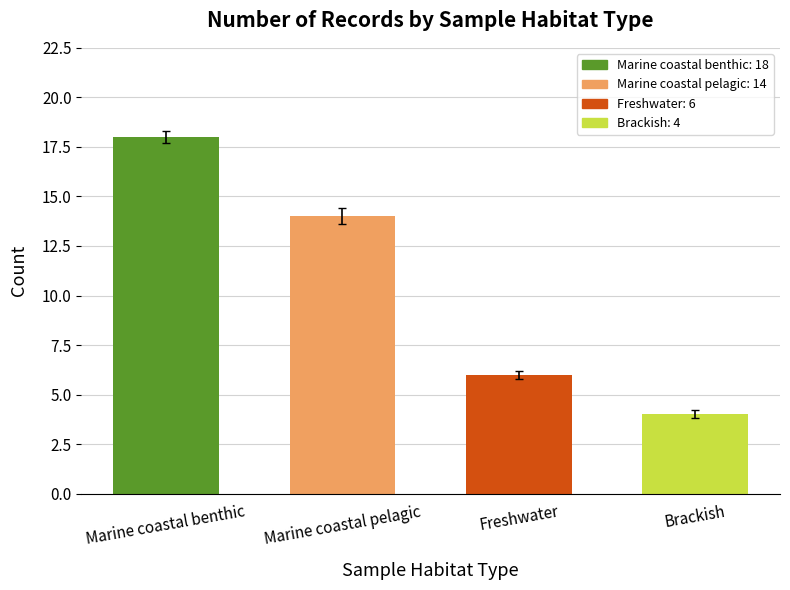

What is the difference between the values at Brackish and Marine coastal pelagic?

10